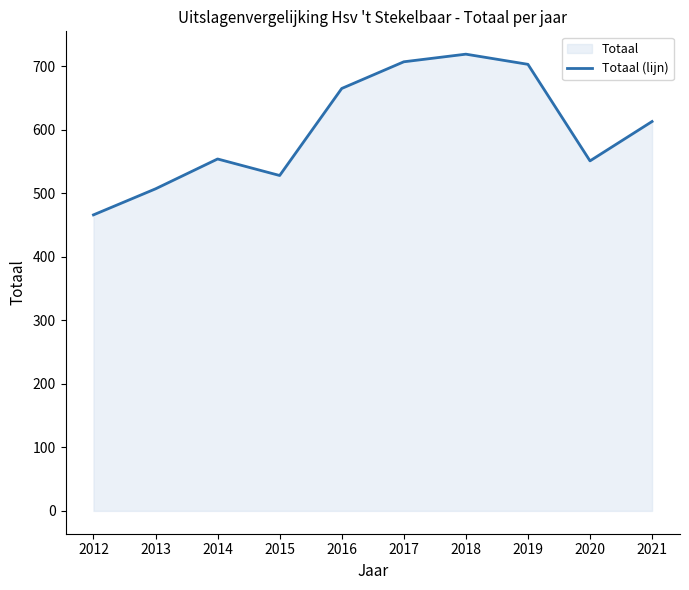

How many lines are shown in the chart?

1